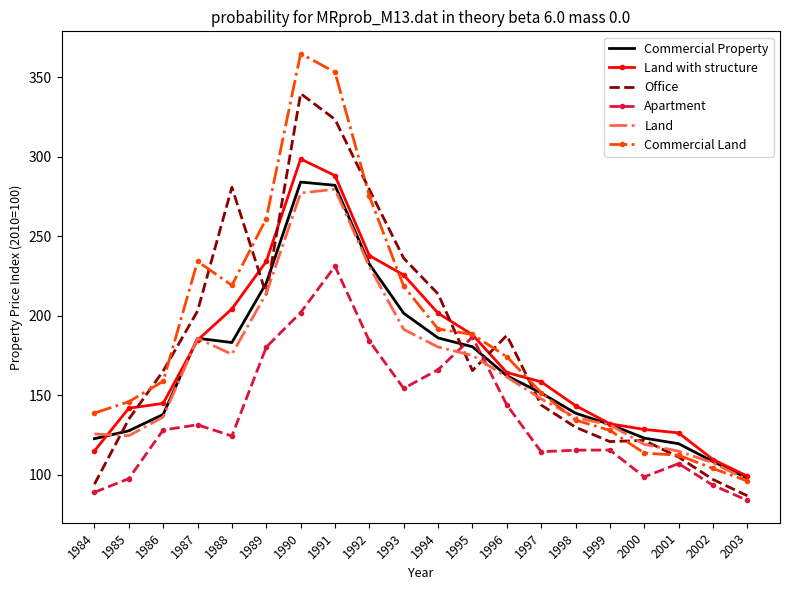

At which label is Commercial Land closest to 230?

1987